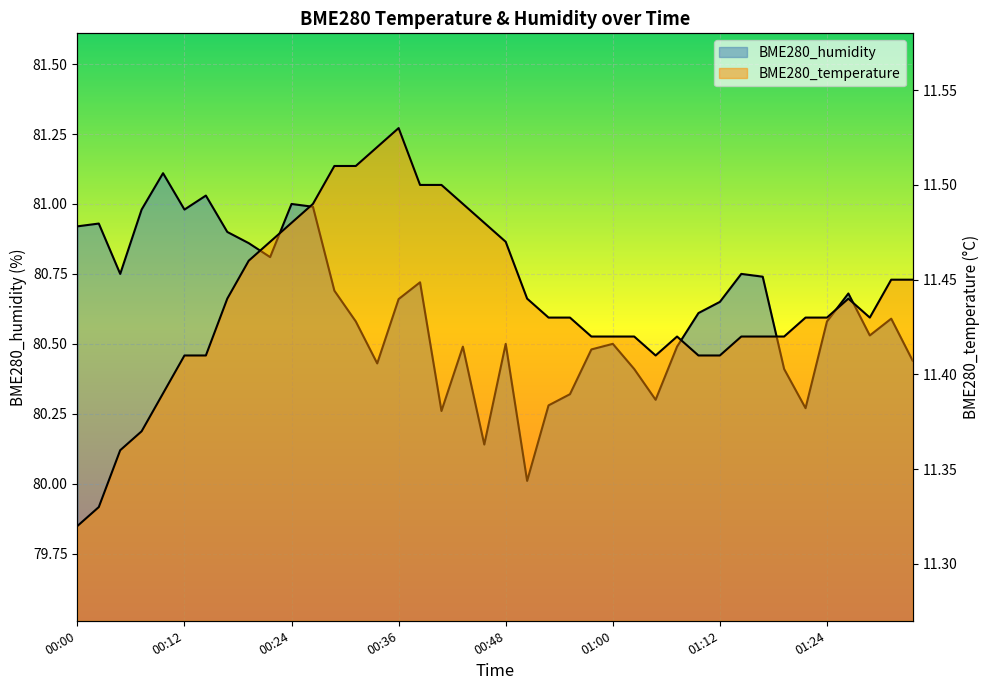

In BME280_temperature, how many points are lower than both neighbors (excluding endpoints)?

2